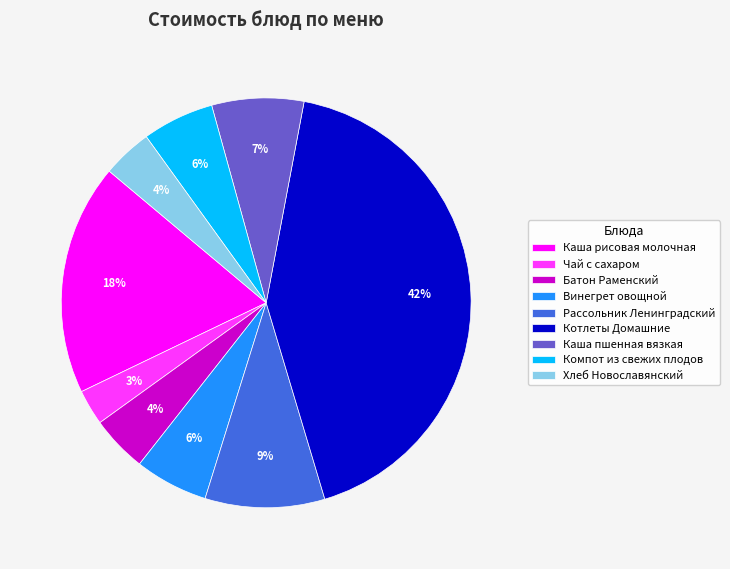

How many segments does this pie chart have?

9